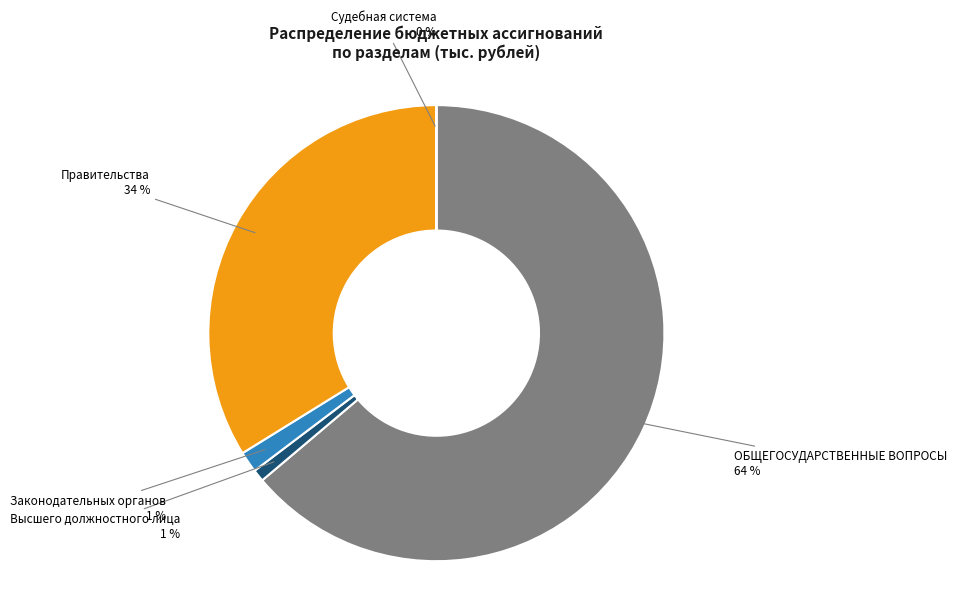

To the nearest percent, what percentage of the pie is Высшего должностного лица?

1%